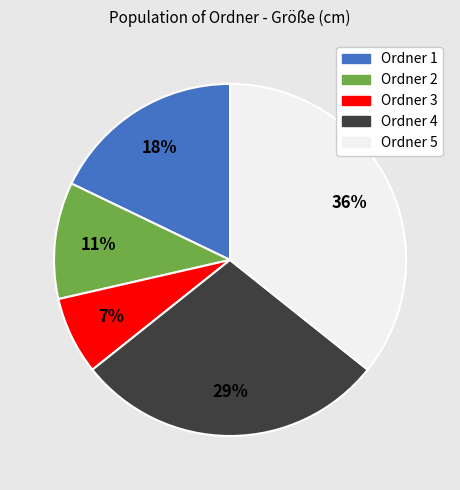

To the nearest percent, what is the difference between the largest and smallest slice percentages?

29%